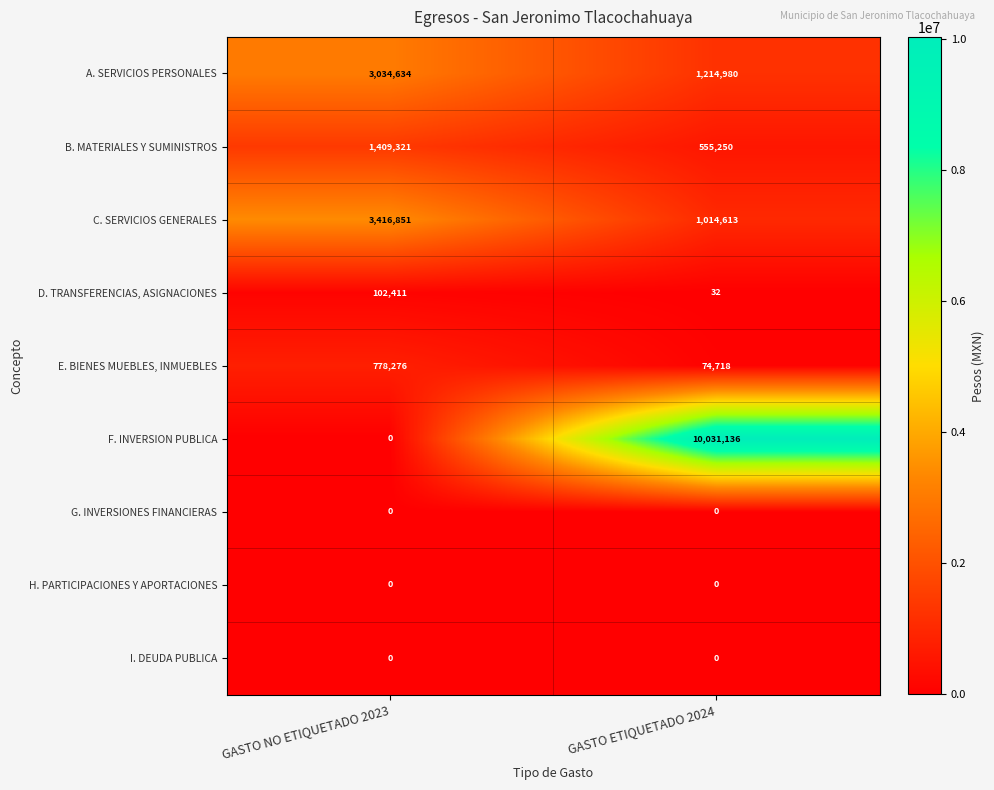

What is the approximate value of B. MATERIALES Y SUMINISTROS at GASTO NO ETIQUETADO 2023, to the nearest 100?

1409300